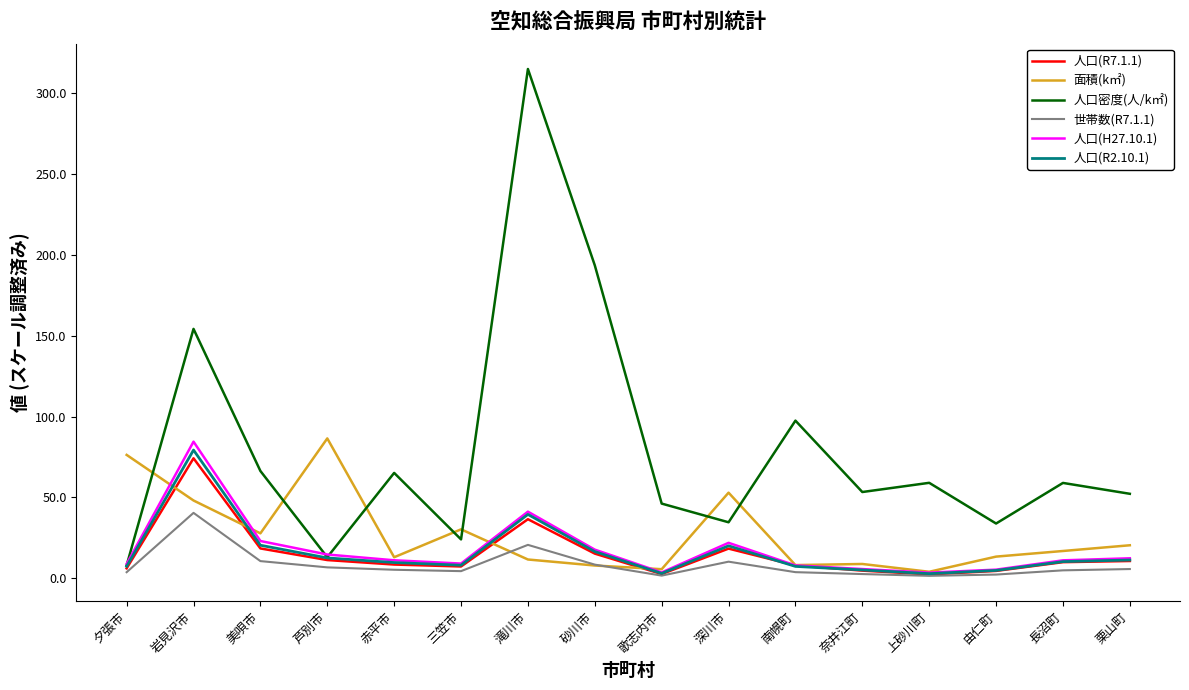

What is the difference between the highest and lowest values at 砂川市?

185.7